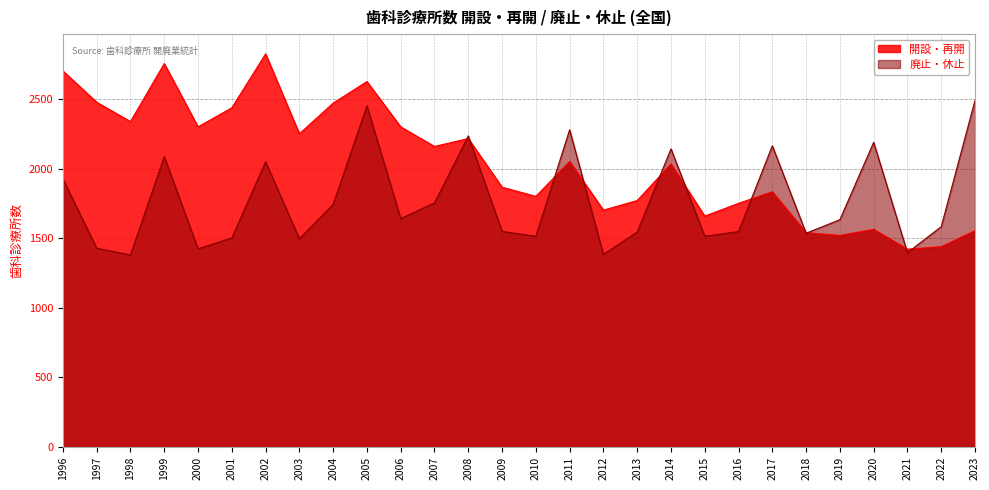

The value of 廃止・休止 at 2011 is 2281. True or false?

True